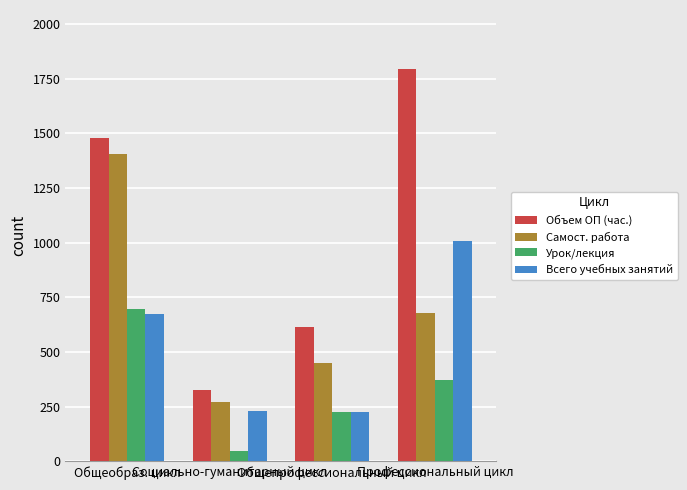

What is the difference between the second highest and minimum values in the Объем ОП (час.) series?

1150